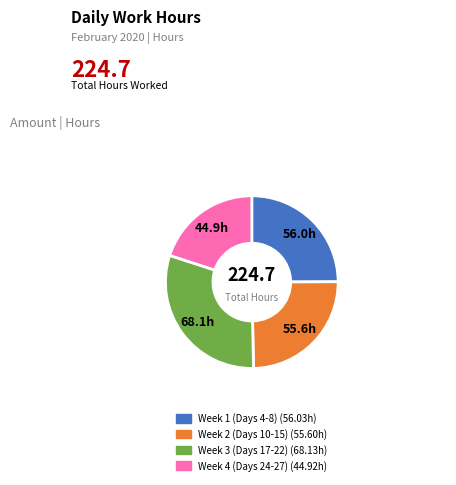

Is there a majority slice in this chart?

No